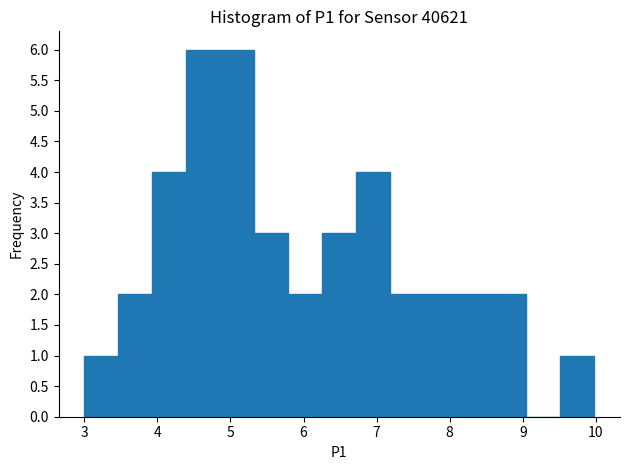

What is the height of the bar covering 5.3 to 5.8 on the x-axis? Neither the bar edges nor the heights are printed on the chart, so give them approximately, as read against the axes.

3